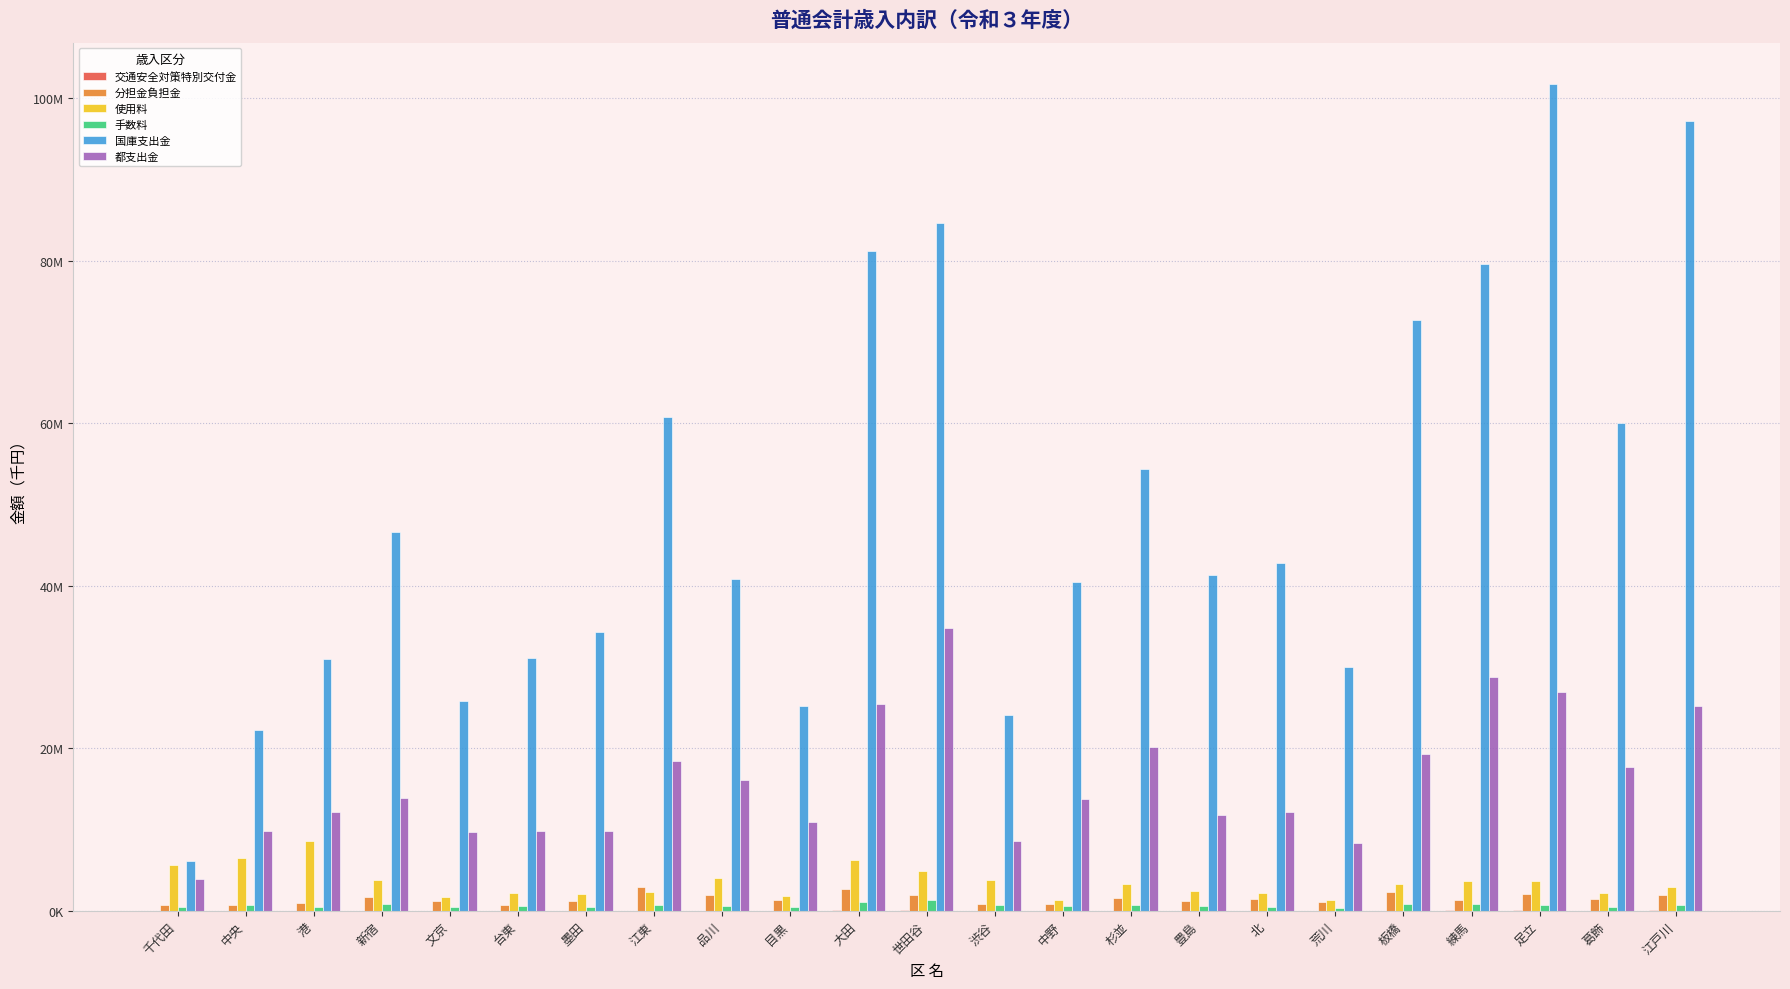

Reading right to left, list all the values displayed in this chart.

交通安全対策特別交付金: 80347	42055	81276	69209	53735	18776	27257	26364	50489	30398	26092	89962	70316	25198	34838	44068	24020	25561	17975	34162	40515	27242	19579
分担金負担金: 1920013	1497593	2101498	1310270	2381381	1163190	1441088	1243250	1545328	901807	820357	1966199	2727404	1410928	1938214	3015030	1237363	720698	1233199	1677200	1017345	713336	785918
使用料: 2937936	2251251	3742570	3721658	3270128	1329744	2155268	2428341	3381124	1359553	3809400	4973003	6238319	1848395	4068664	2367315	2153046	2170804	1679844	3789940	8562877	6483499	5622239
手数料: 762678	506841	767011	909311	839191	334233	550878	562908	782746	562383	690514	1346635	1057712	480113	662202	759917	511042	631757	437979	860453	525540	783526	501190
国庫支出金: 97168893	60074901	101759913	79645053	72746052	30016049	42840495	41311101	54443485	40482528	24120112	84706658	81200105	25271763	40837528	60758459	34289452	31175233	25804773	46658006	30975939	22322139	6199613
都支出金: 25248066	17691064	26945631	28752084	19355770	8409419	12234889	11815330	20236894	13842949	8665248	34789259	25513072	10904242	16093188	18453244	9899911	9860001	9780764	13948371	12241050	9865097	3917071